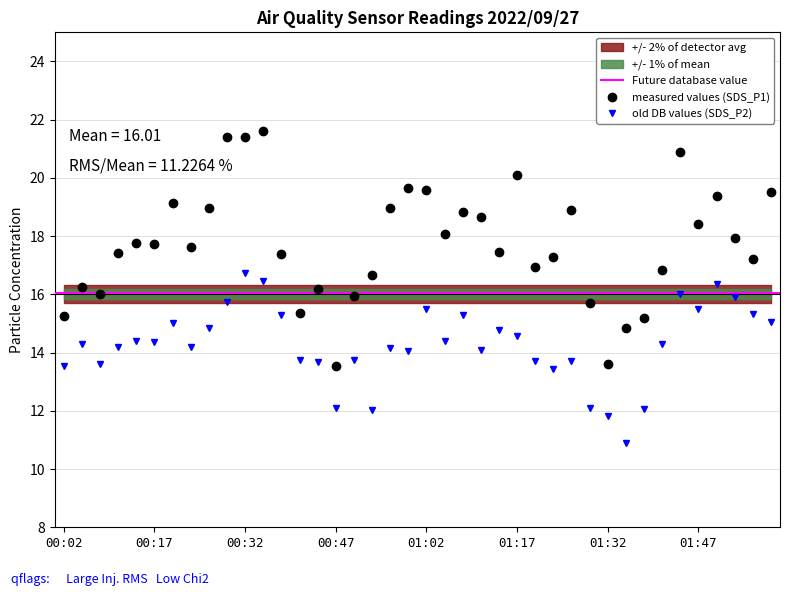

What is the difference between the maximum and second lowest values in the SDS_P2 series?

4.9